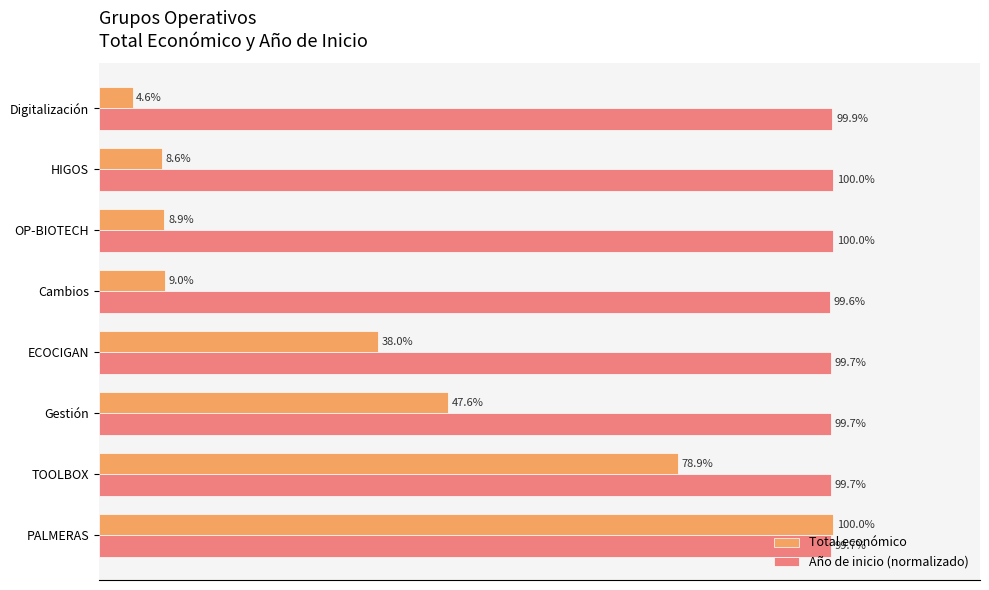

Where is Total económico nearest to the value 52?

Gestión